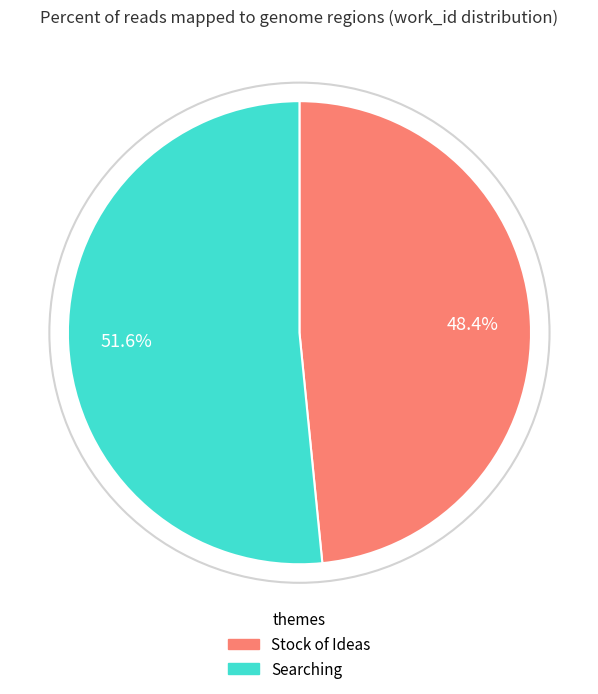

How many slices are in this pie chart?

2